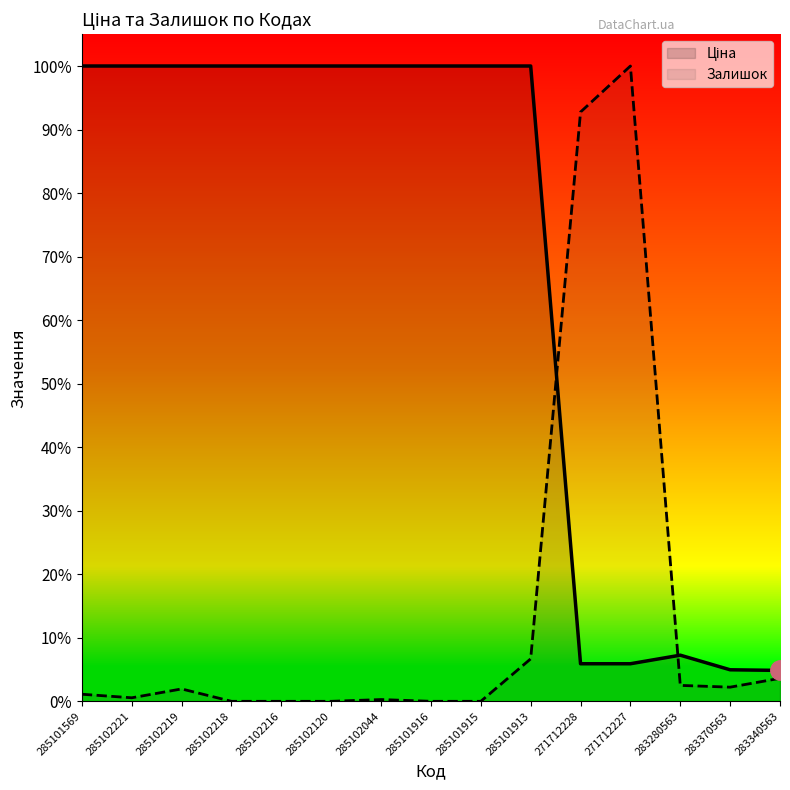

What is the label of the 14th point from the left?

283370563